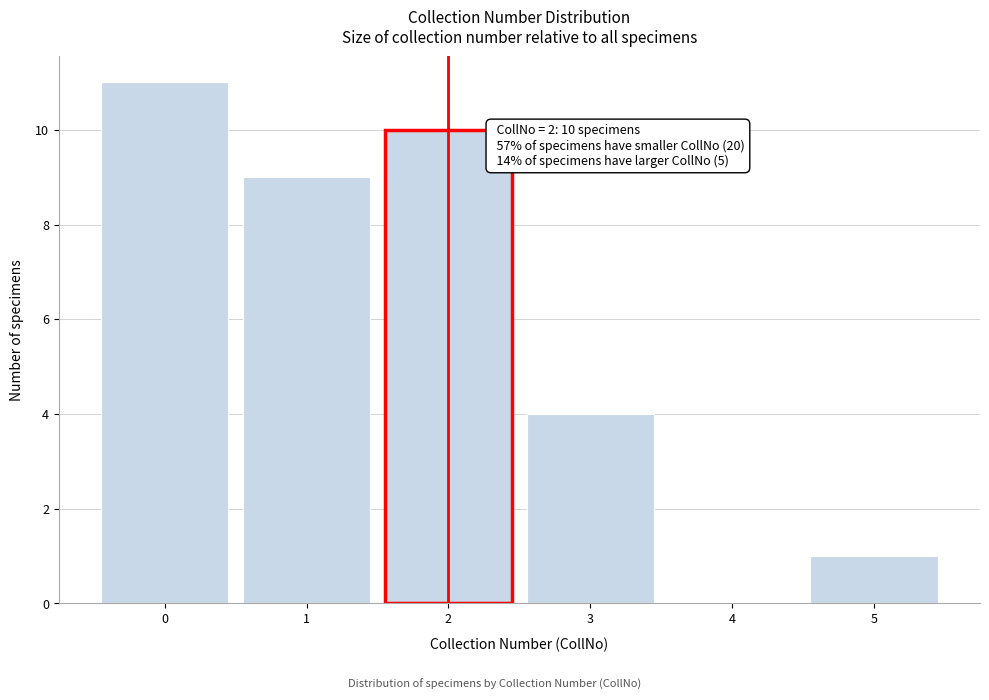

Reading left to right, what are all the values shown in this chart?

0=11	1=9	2=10	3=4	4=0	5=1